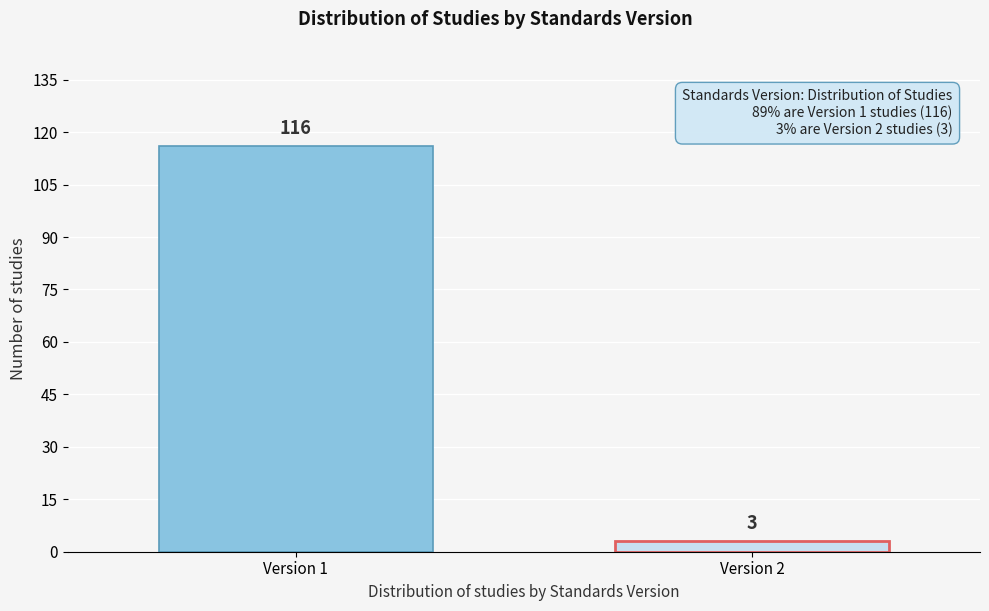

Reading left to right, what are all the values shown in this chart?

116	3